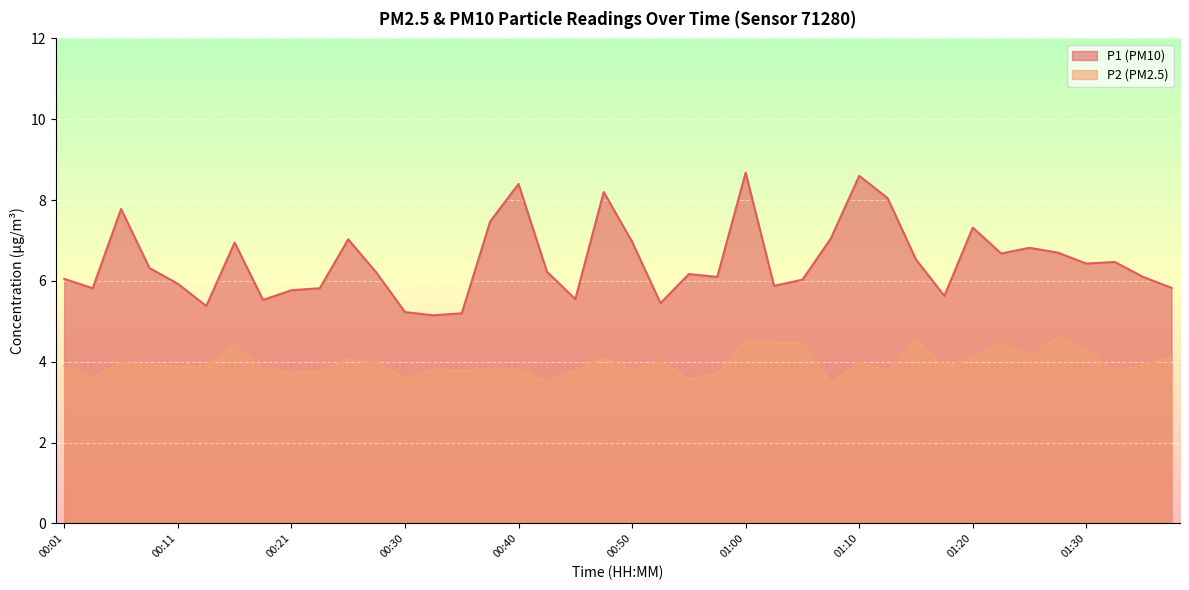

Count the number of categories in the chart.

40